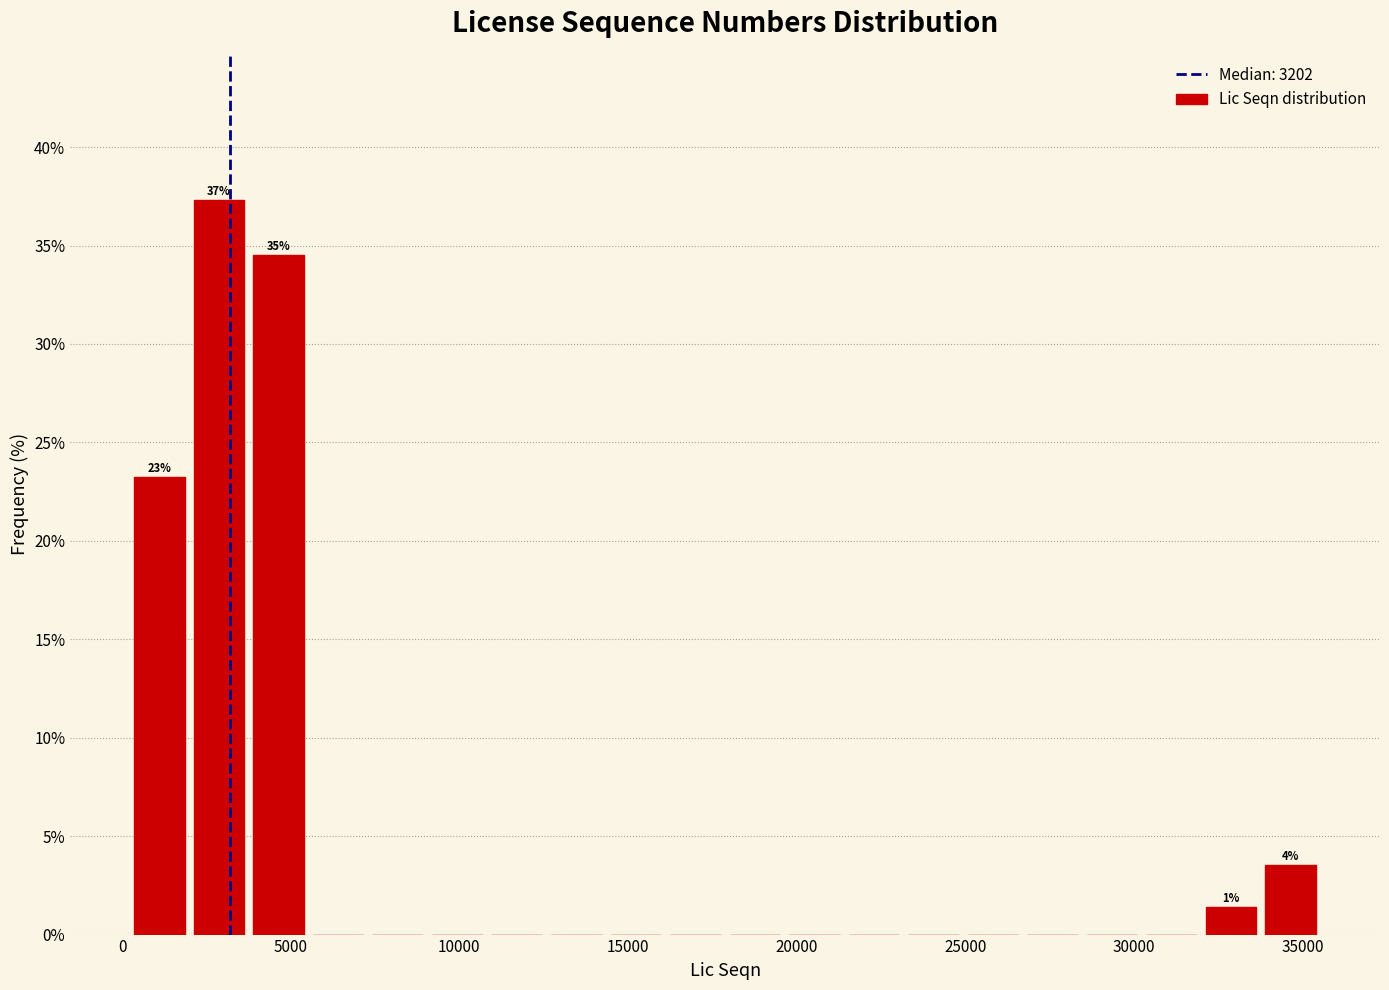

Read against the x-axis, roughly where is the centre of the tallest bar?

3000